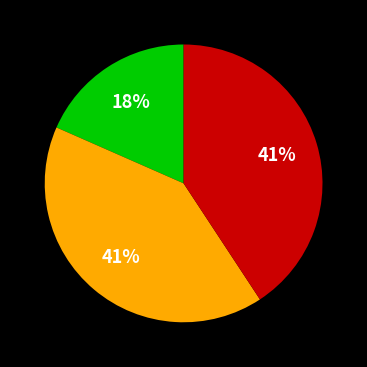

To the nearest percent, what is the average slice percentage?

33%